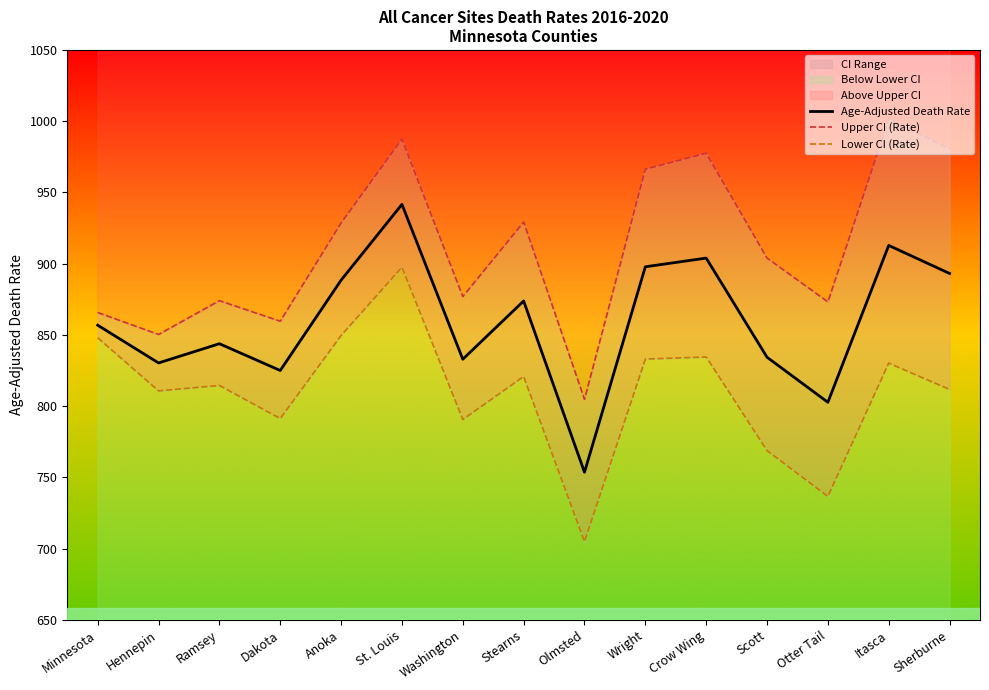

True or false: Lower CI (Rate) and Upper CI (Rate) cross at least once.

False